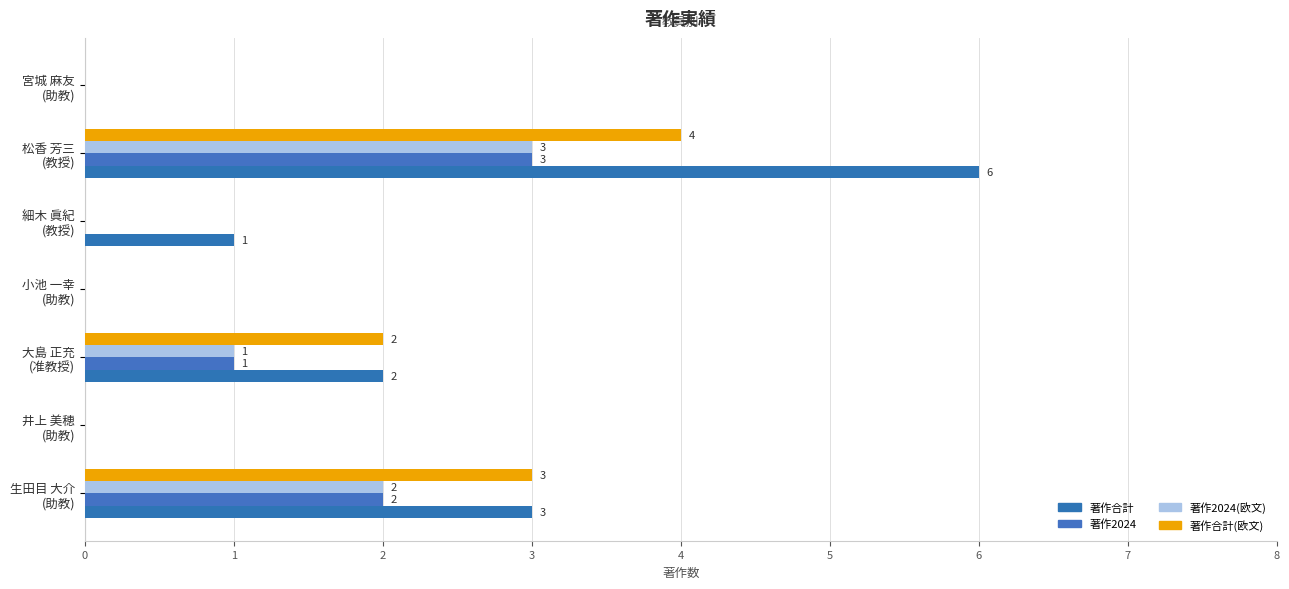

What are all the series names shown in the legend?

著作合計, 著作2024, 著作2024(欧文), 著作合計(欧文)